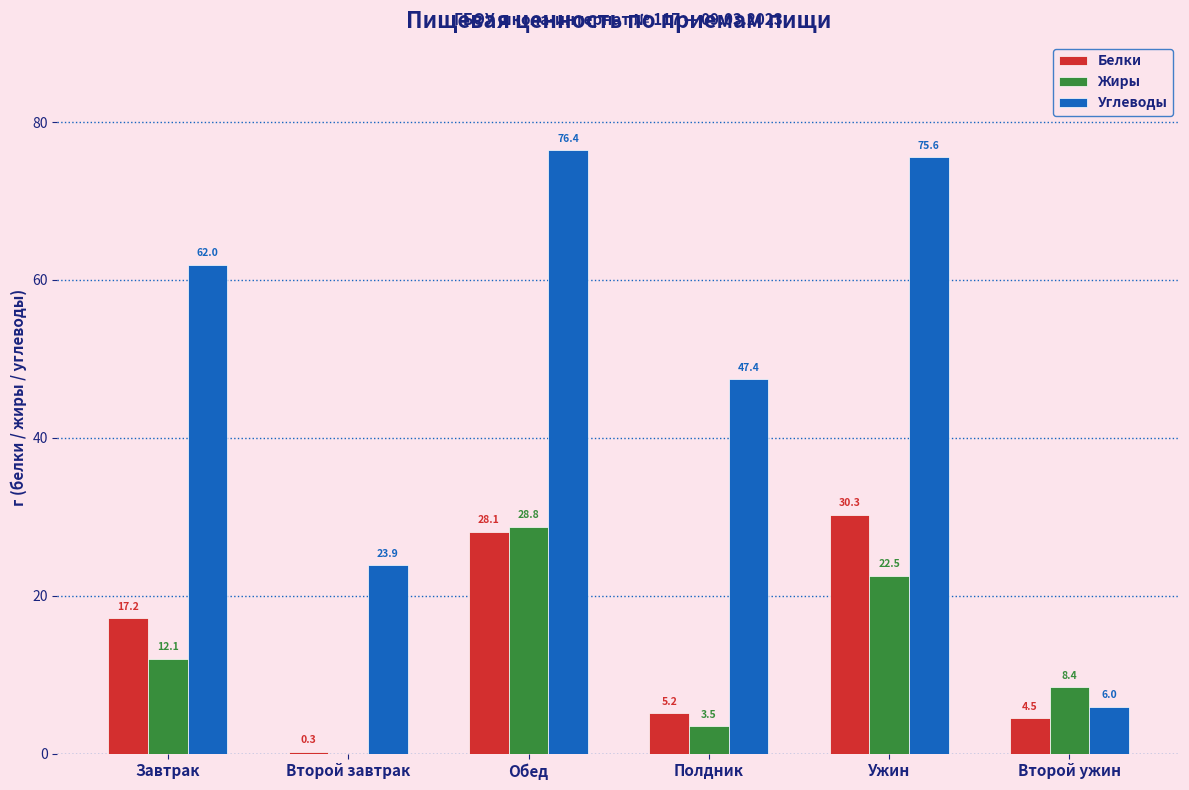

Is the value of Углеводы at Второй ужин greater than the value of Белки at Ужин?

No